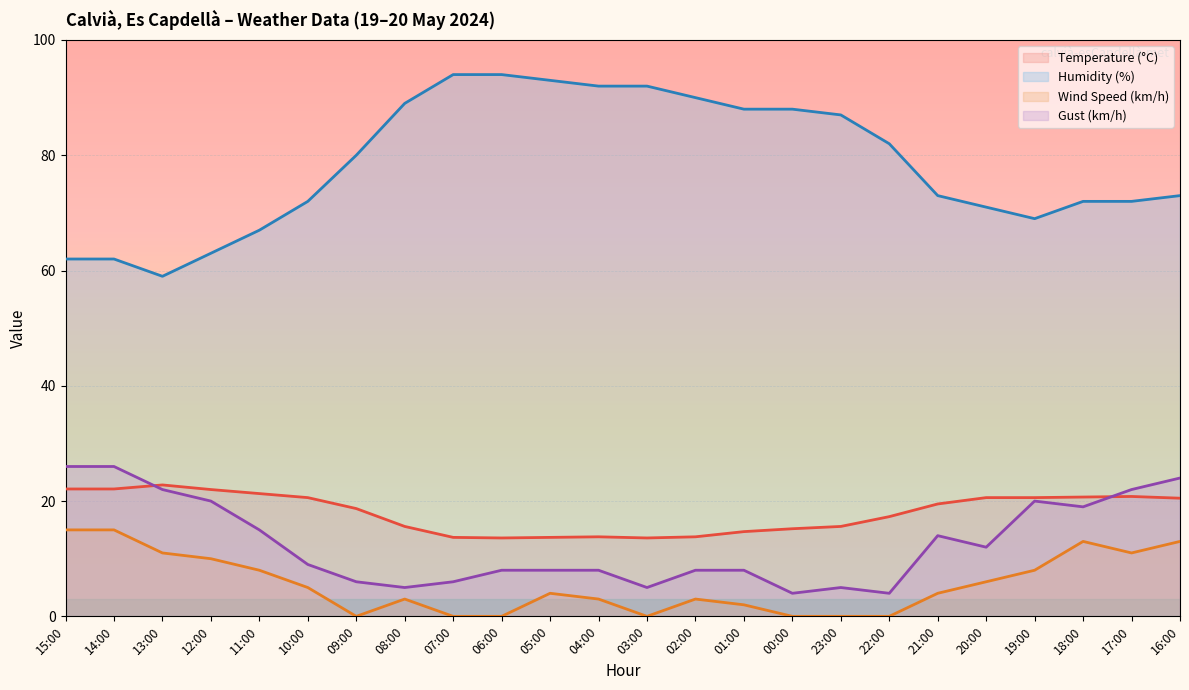

At which category does the chart reach its peak across all series?

07:00